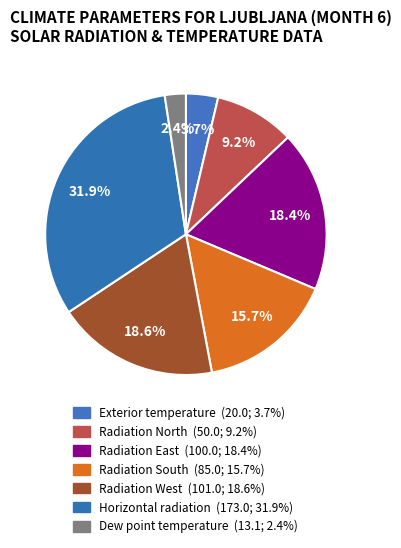

To the nearest percent, what is the combined percentage of Radiation West and Radiation North?

28%